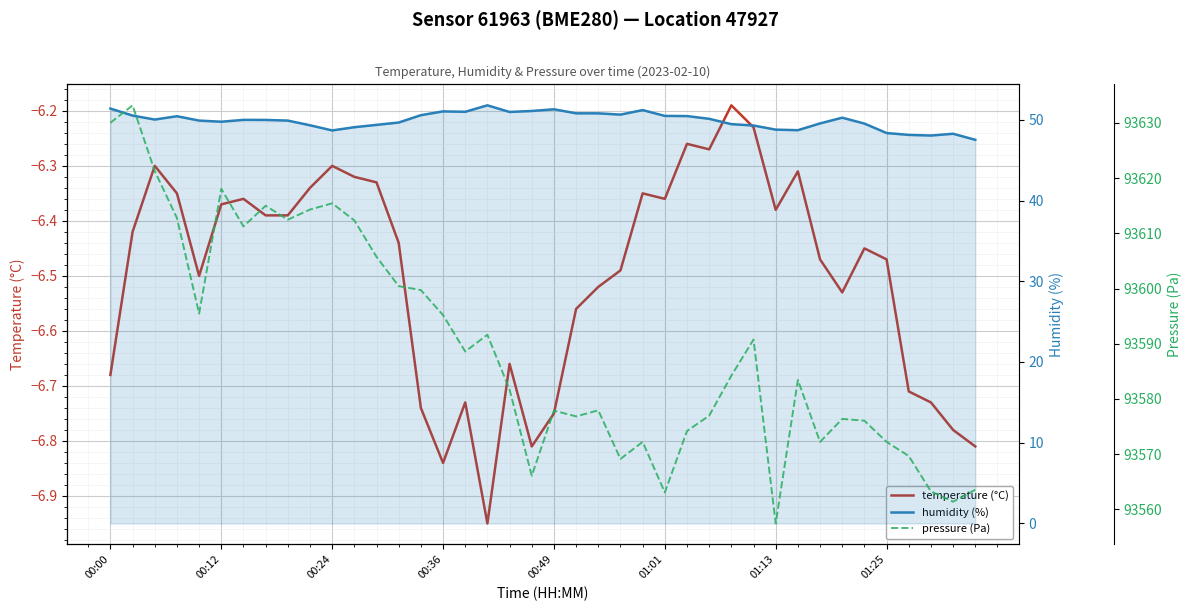

True or false: humidity (%) and pressure (Pa) cross at least once.

False